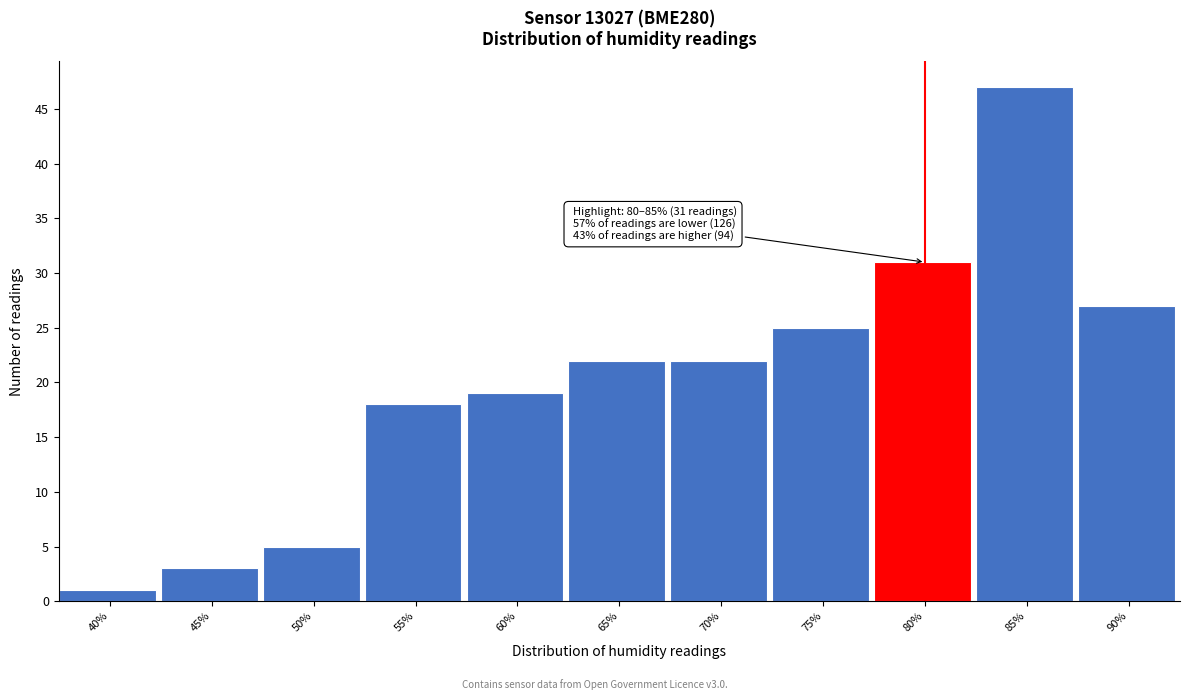

Reading left to right, extract all data points from this chart.

1	3	5	18	19	22	22	25	31	47	27